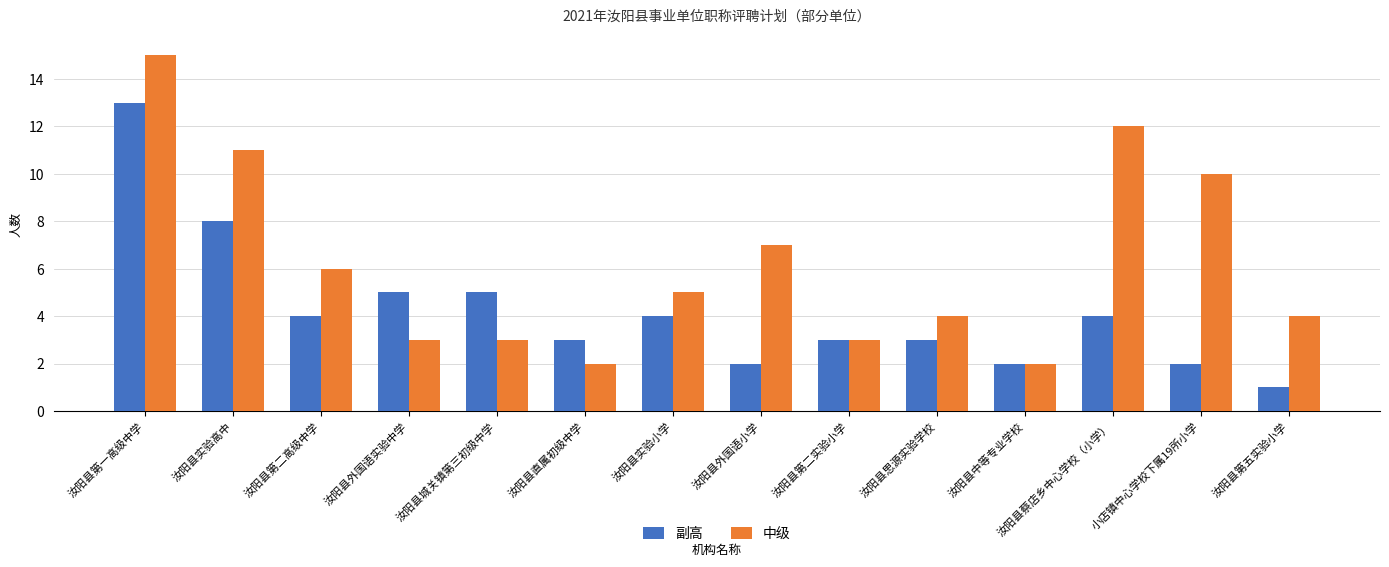

How many series are shown in this chart?

2